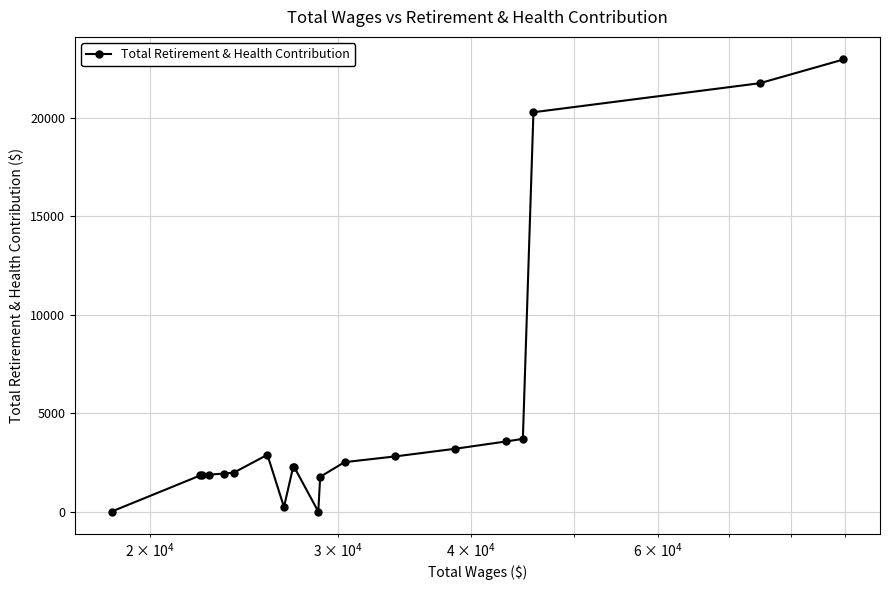

What is the maximum value shown in the chart?

22970